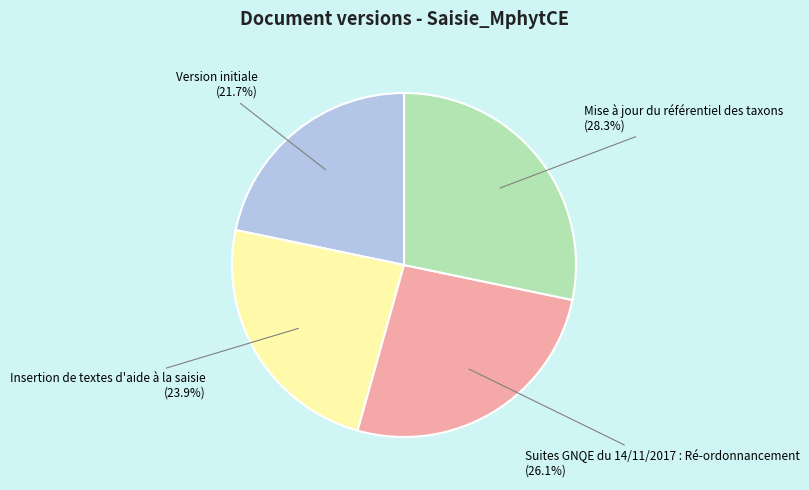

To the nearest percent, what is the average slice percentage?

25%